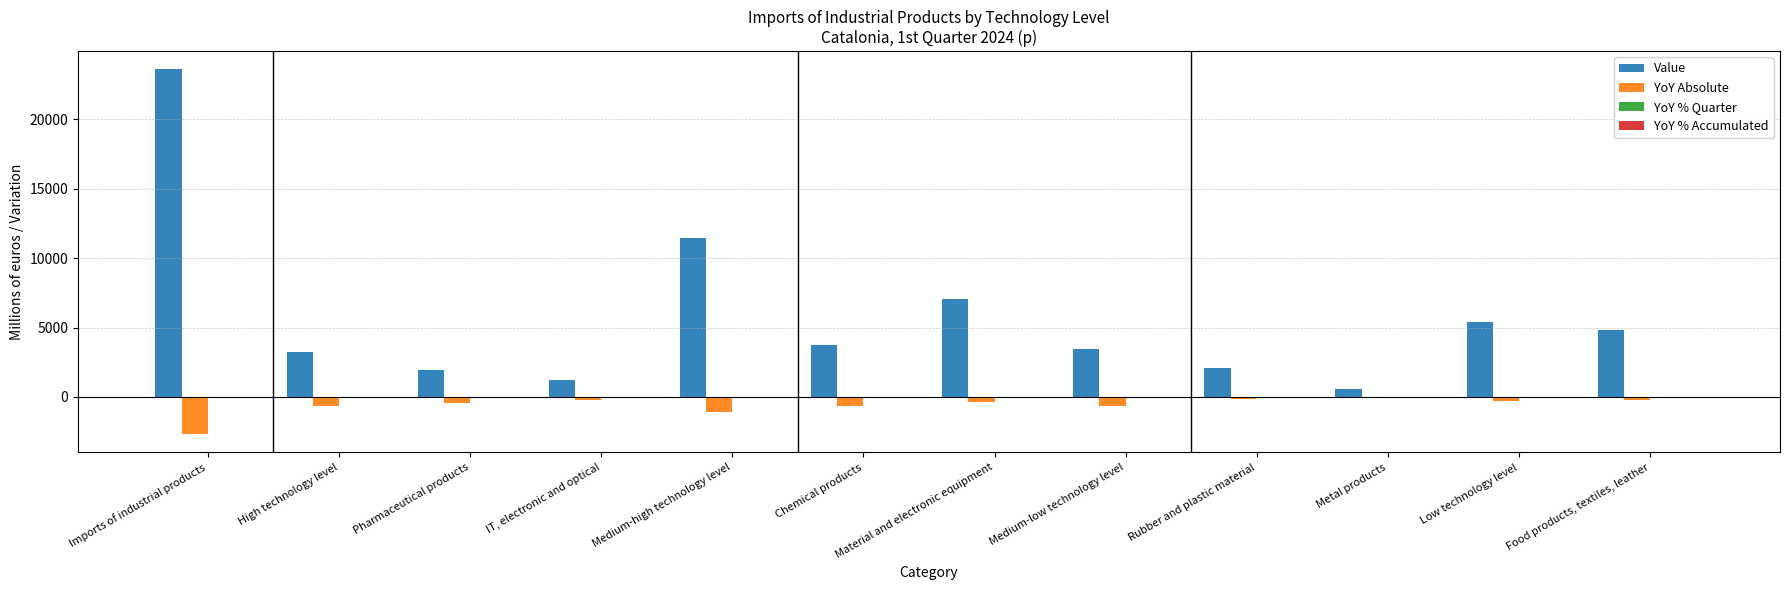

Which category has the highest value across all series?

Imports of industrial products